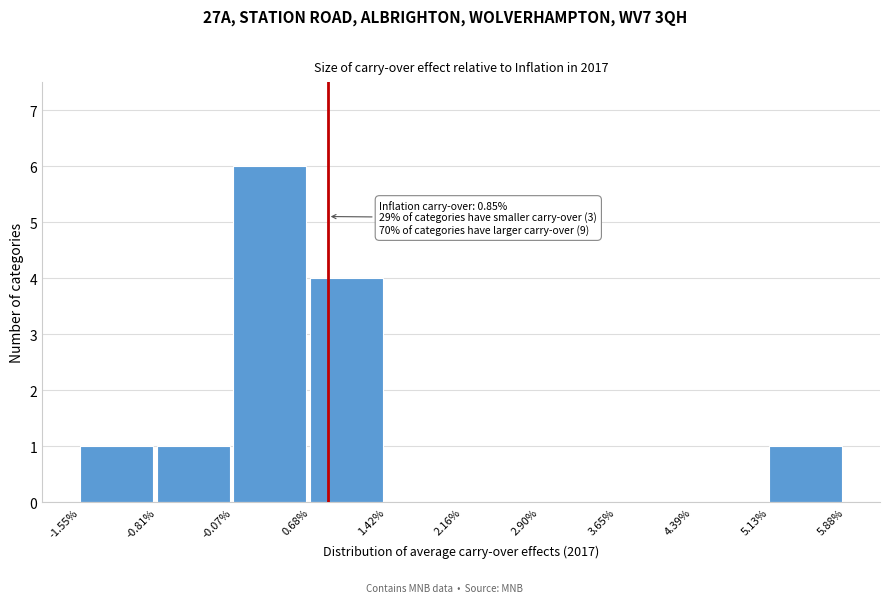

Over which range of the x-axis is the bar tallest?

-0.07% to 0.68%